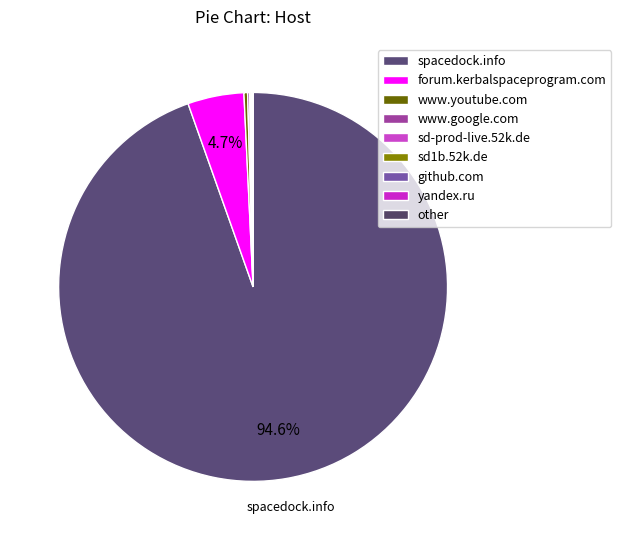

Rank the categories by value from highest to lowest.

spacedock.info, forum.kerbalspaceprogram.com, www.youtube.com, www.google.com, sd-prod-live.52k.de, sd1b.52k.de, other, github.com, yandex.ru